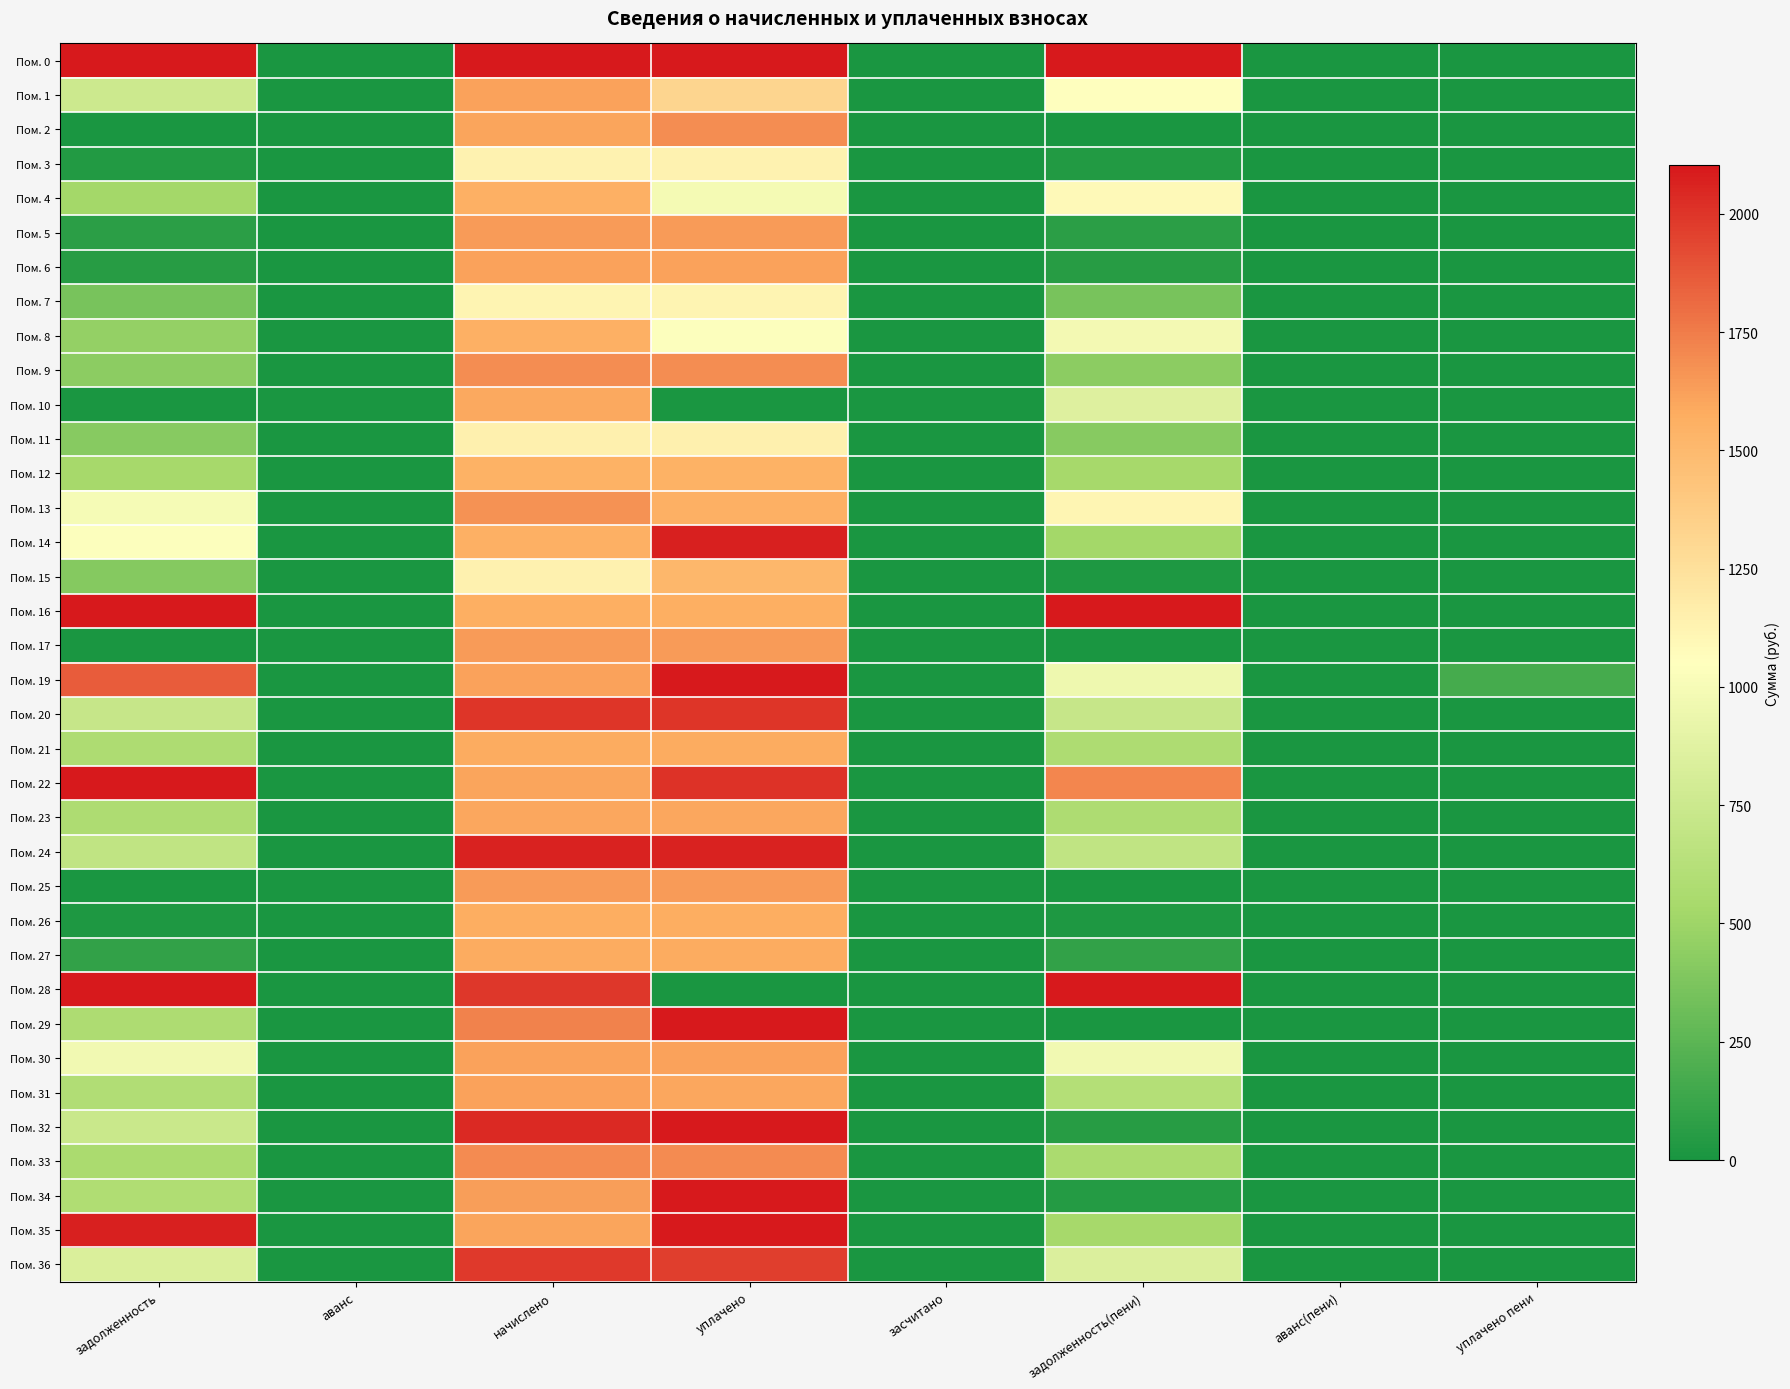

Rank the series by their maximum value, from lowest to highest.

Пом. 7, Пом. 3, Пом. 11, Пом. 15, Пом. 12, Пом. 8, Пом. 4, Пом. 26, Пом. 21, Пом. 27, Пом. 10, Пом. 23, Пом. 6, Пом. 31, Пом. 30, Пом. 1, Пом. 25, Пом. 5, Пом. 17, Пом. 13, Пом. 9, Пом. 2, Пом. 33, Пом. 36, Пом. 20, Пом. 24, Пом. 14, Пом. 22, Пом. 34, Пом. 29, Пом. 19, Пом. 32, Пом. 35, Пом. 28, Пом. 16, Пом. 0